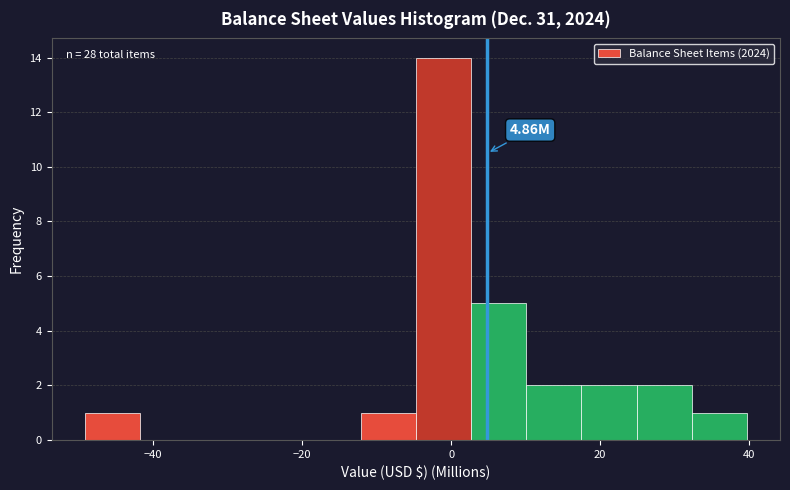

Around what value on the x-axis is the tallest bar? Give the approximate position of its centre, as read against the axis.

-2